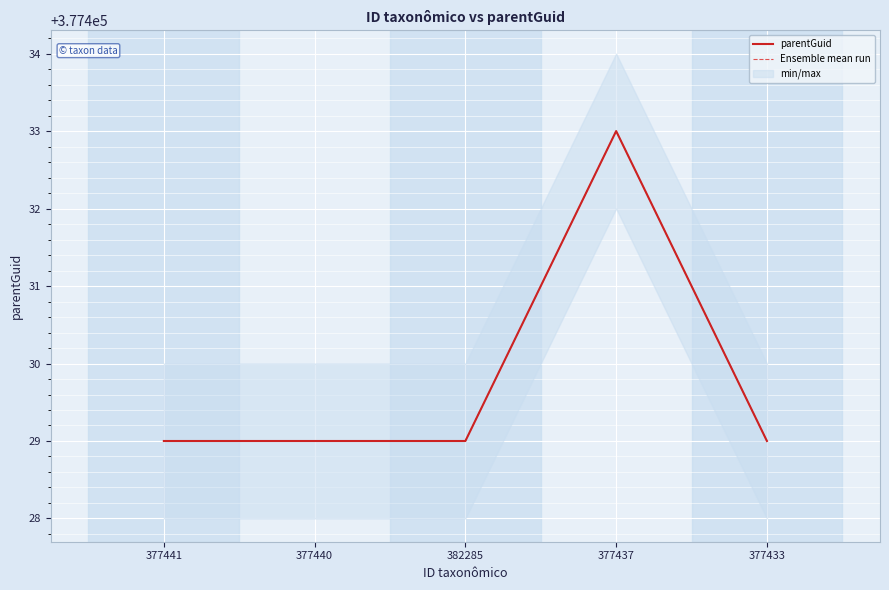

True or false: Ensemble mean run and parentGuid cross at least once.

False